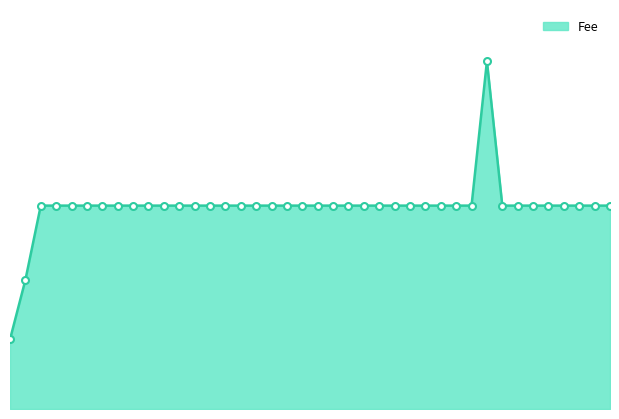

Does the chart have visible grid lines?

No